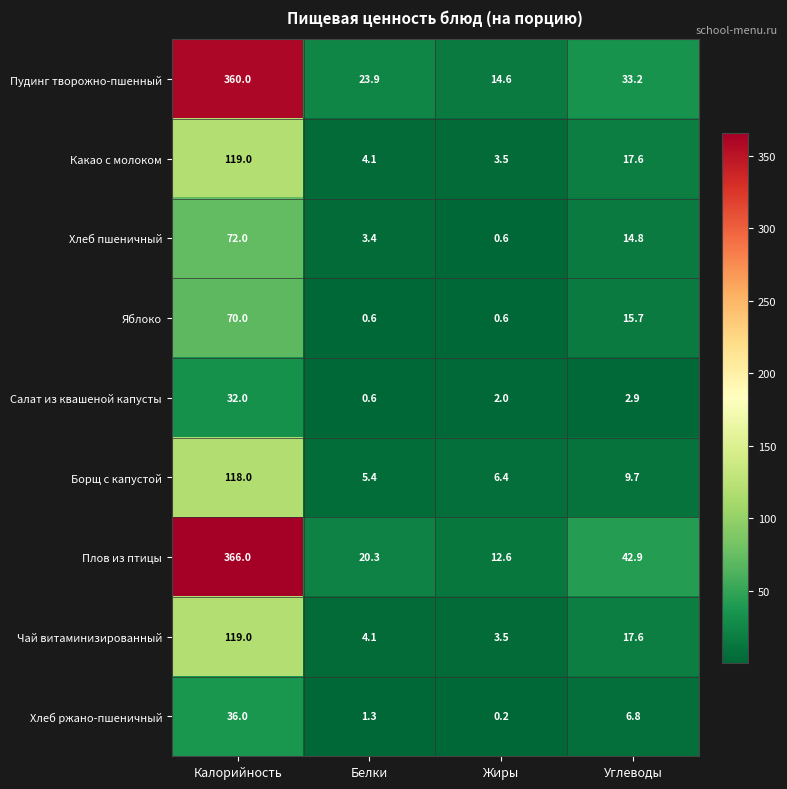

Which category has the highest value in the Яблоко series?

Калорийность